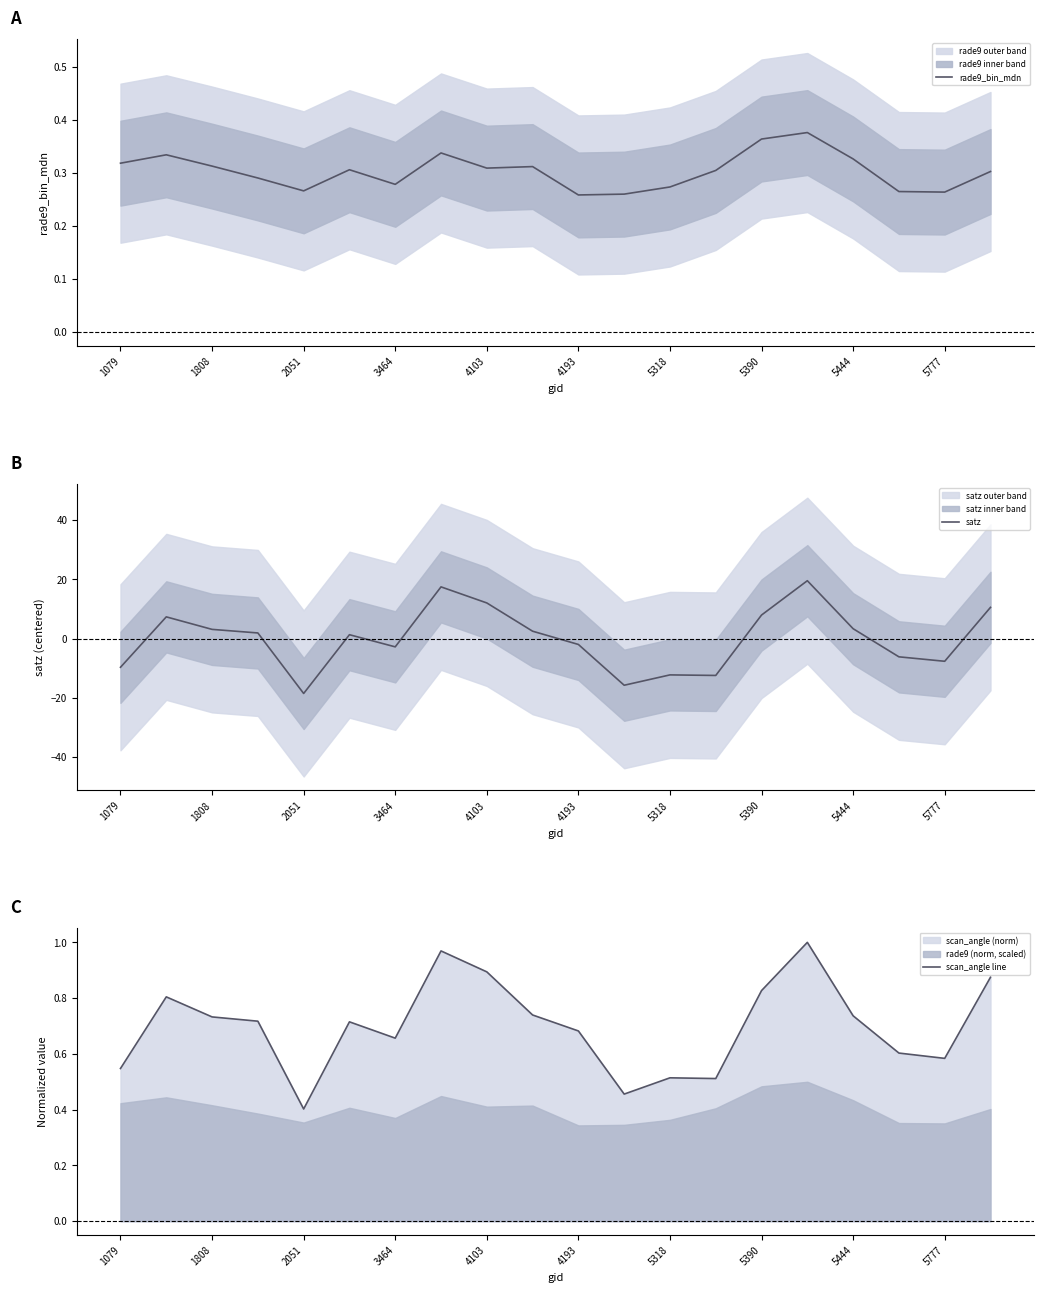

Is this an area chart (filled region under the line)?

No